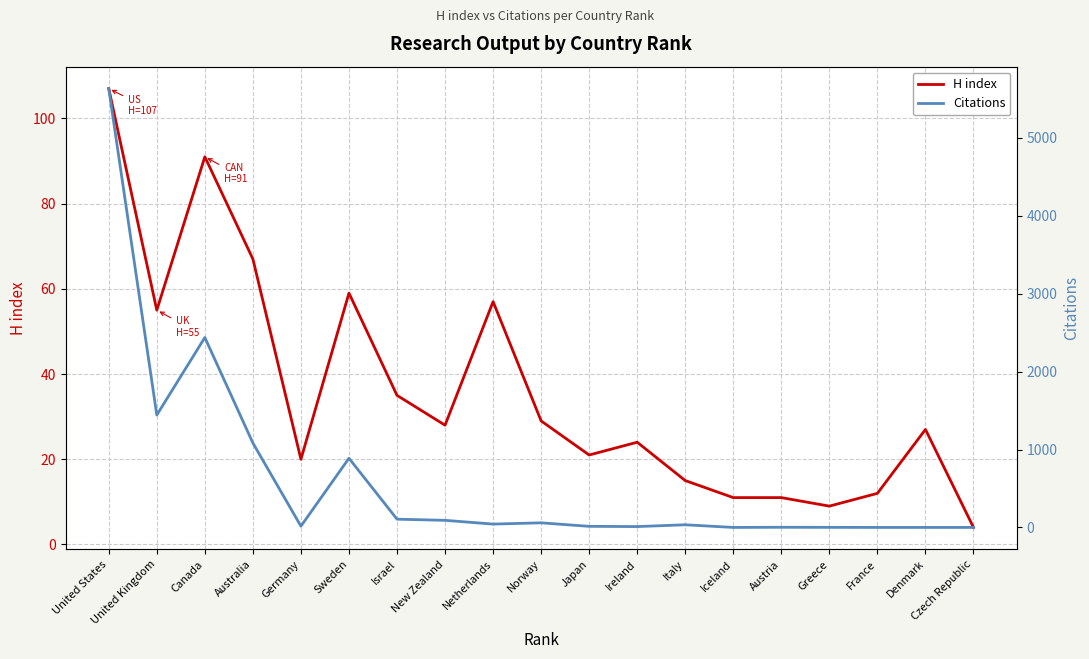

What is the label of the 8th point from the left?

New Zealand